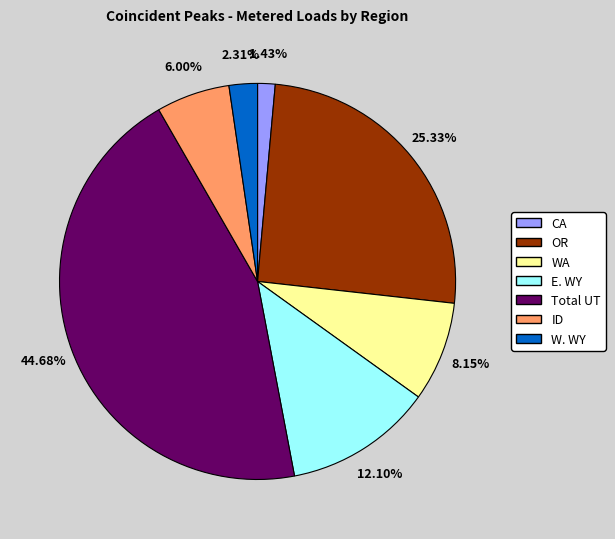

What is the largest slice in the pie chart?

Total UT